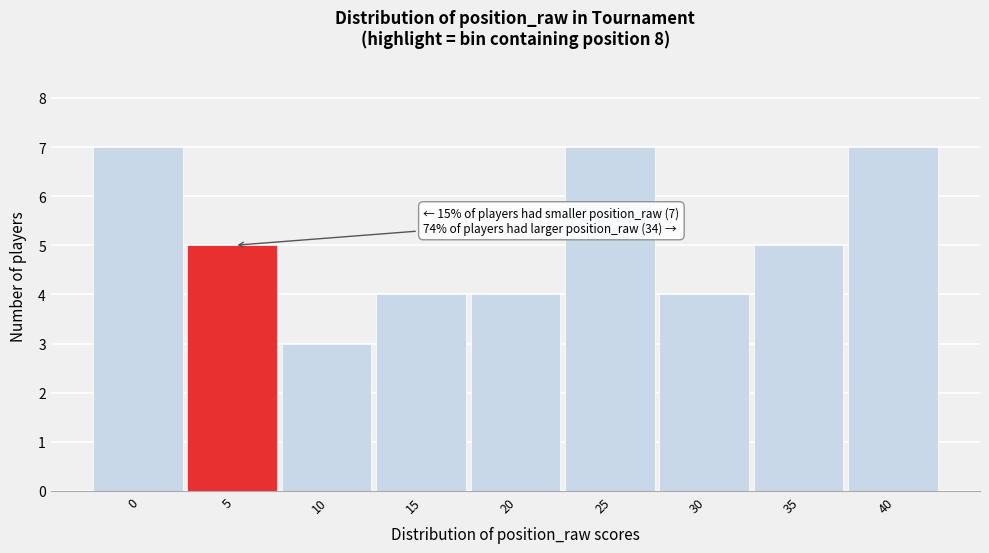

Reading right to left, transcribe all the data shown in this chart.

40=7	35=5	30=4	25=7	20=4	15=4	10=3	5=5	0=7